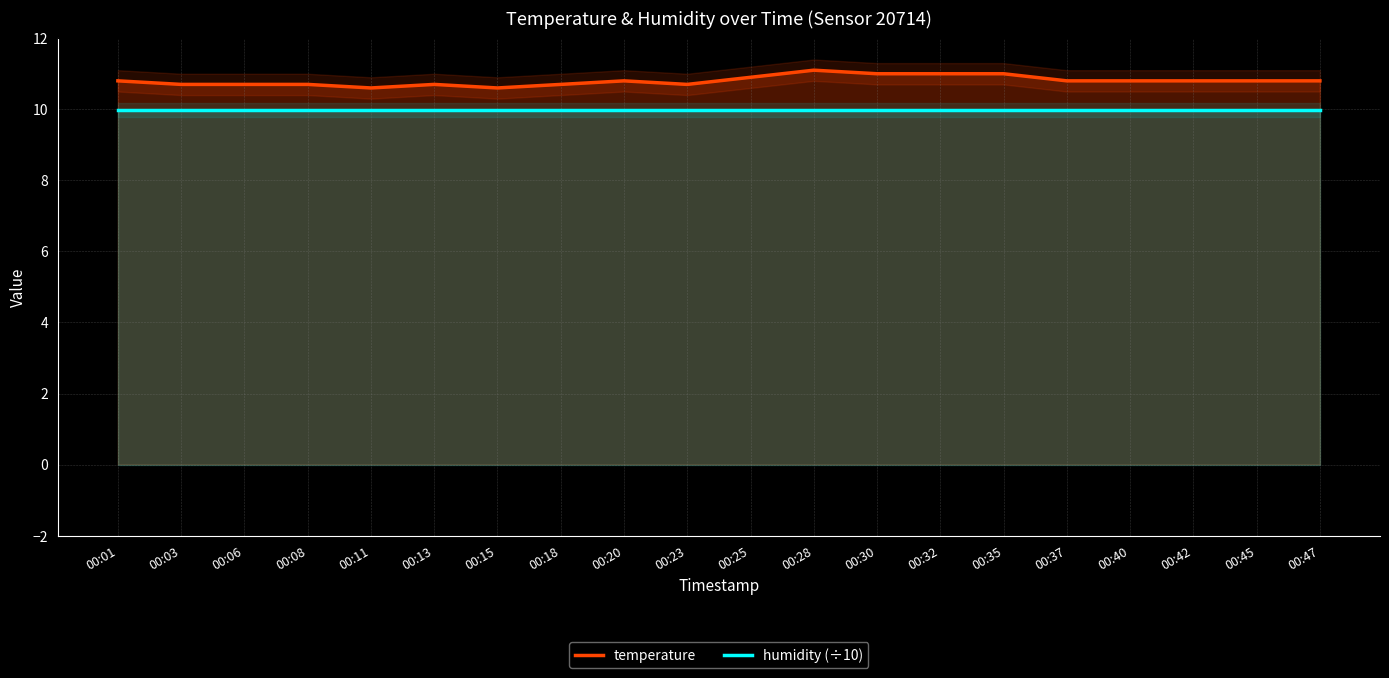

Which series changed the most between 00:03 and 00:11?

temperature